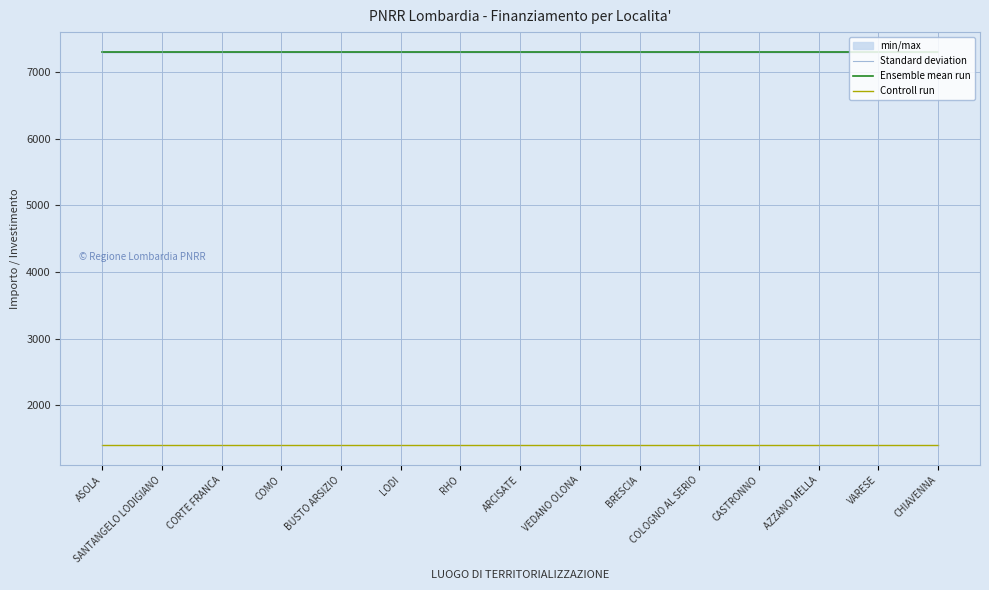

Reading left to right, extract all data points from this chart.

Standard deviation: ASOLA=7301	SANTANGELO LODIGIANO=7301	CORTE FRANCA=7301	COMO=7301	BUSTO ARSIZIO=7301	LODI=7301	RHO=7301	ARCISATE=7301	VEDANO OLONA=7301	BRESCIA=7301	COLOGNO AL SERIO=7301	CASTRONNO=7301	AZZANO MELLA=7301	VARESE=7301	CHIAVENNA=7301
Ensemble mean run: ASOLA=7301	SANTANGELO LODIGIANO=7301	CORTE FRANCA=7301	COMO=7301	BUSTO ARSIZIO=7301	LODI=7301	RHO=7301	ARCISATE=7301	VEDANO OLONA=7301	BRESCIA=7301	COLOGNO AL SERIO=7301	CASTRONNO=7301	AZZANO MELLA=7301	VARESE=7301	CHIAVENNA=7301
Controll run: ASOLA=1400	SANTANGELO LODIGIANO=1400	CORTE FRANCA=1400	COMO=1400	BUSTO ARSIZIO=1400	LODI=1400	RHO=1400	ARCISATE=1400	VEDANO OLONA=1400	BRESCIA=1400	COLOGNO AL SERIO=1400	CASTRONNO=1400	AZZANO MELLA=1400	VARESE=1400	CHIAVENNA=1400